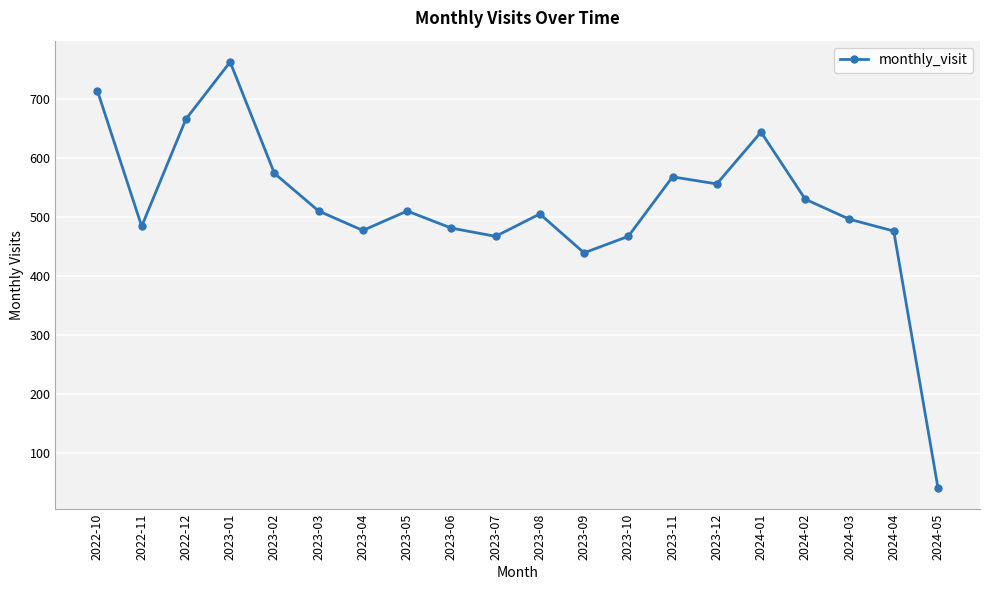

Where does the data first go above 510?

2022-10